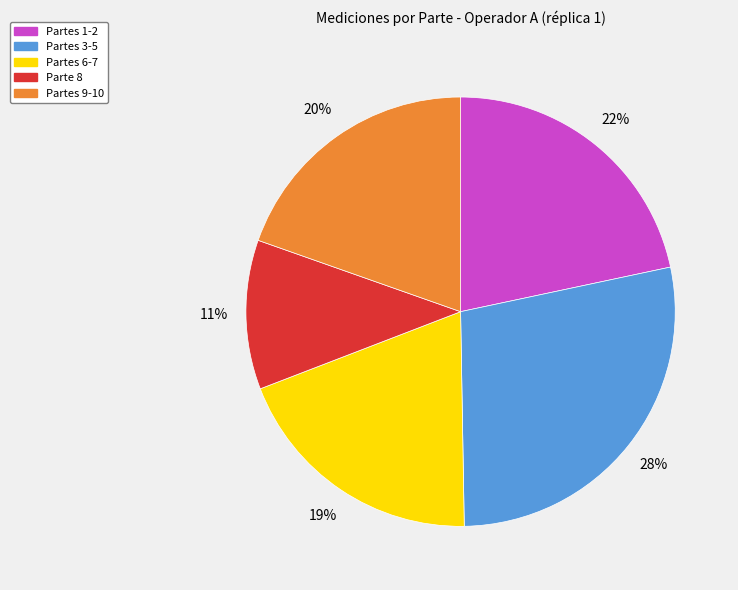

Is Partes 3-5 the majority of the pie?

No